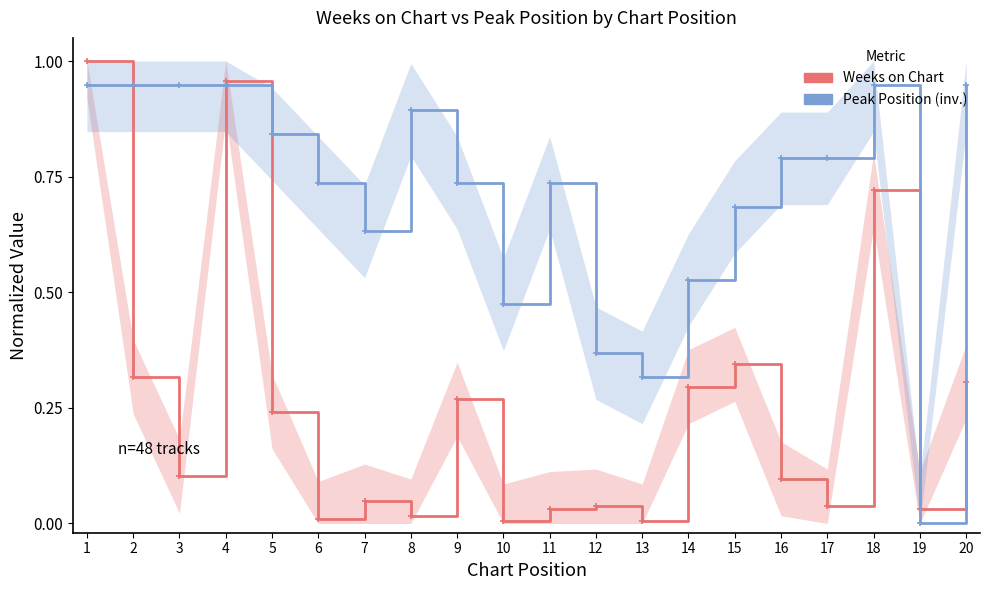

True or false: Weeks on Chart has a value of 0.3 at 20.

True